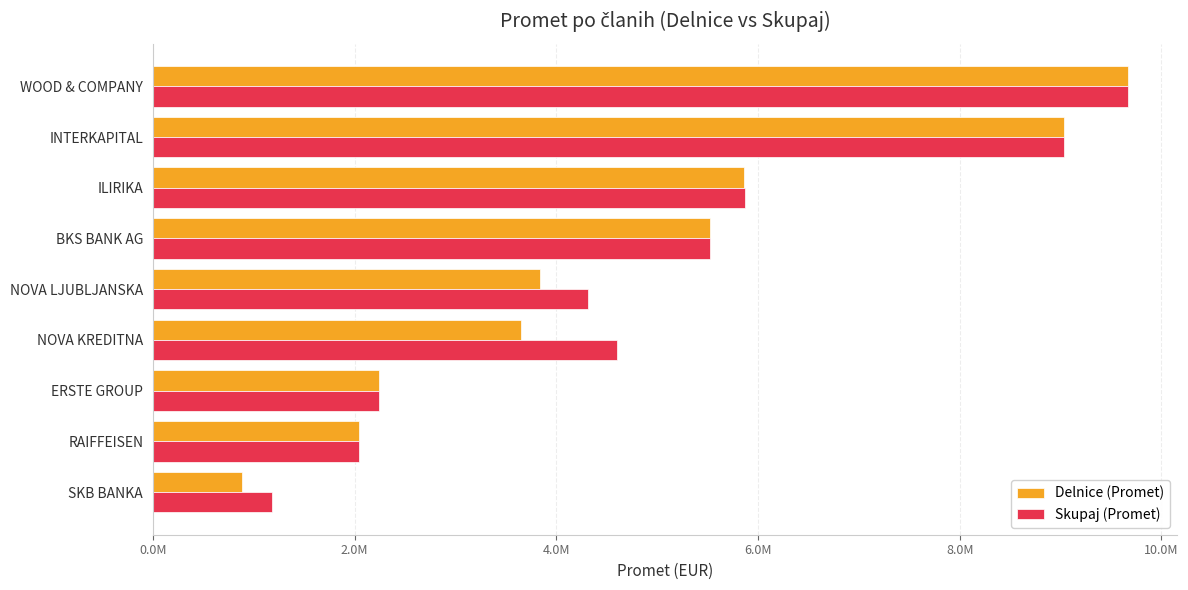

Reading left to right, extract all data points from this chart.

Delnice (Promet): 9672501.4	9034302.8	5862770.0	5527655.7	3840021.2	3645482.3	2246286.2	2040253.6	884002.1
Skupaj (Promet): 9672501.4	9034302.8	5866563.2	5527907.7	4311476.3	4606785.8	2246286.2	2040253.6	1183797.5